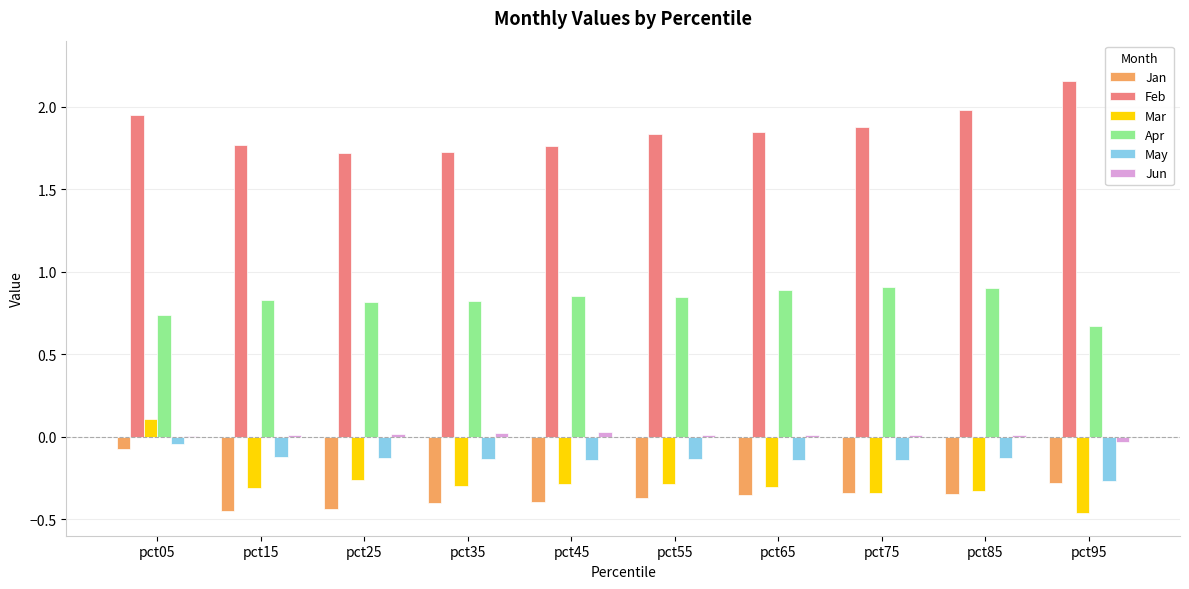

The Feb series shows 1.7 at pct25. True or false?

True